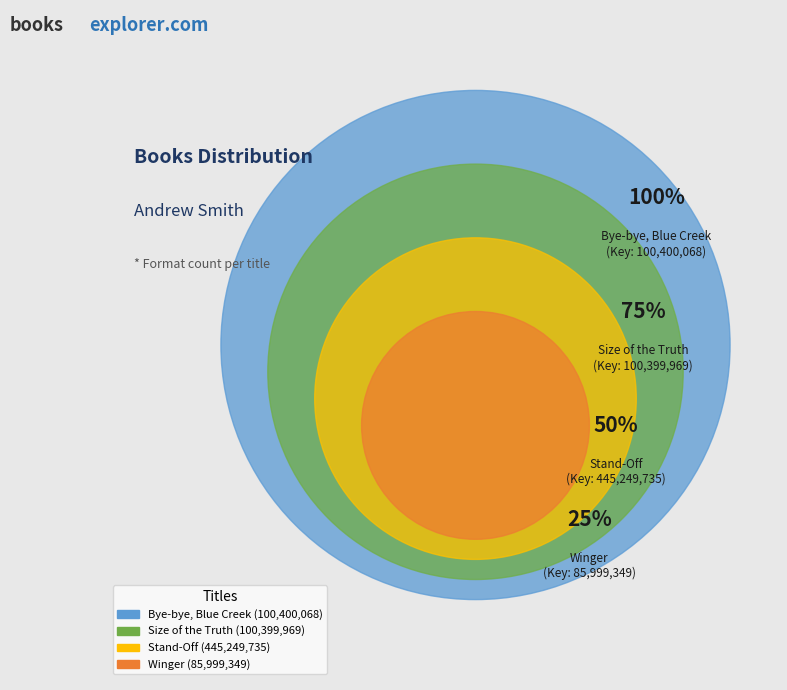

Which slice is the largest?

Stand-Off